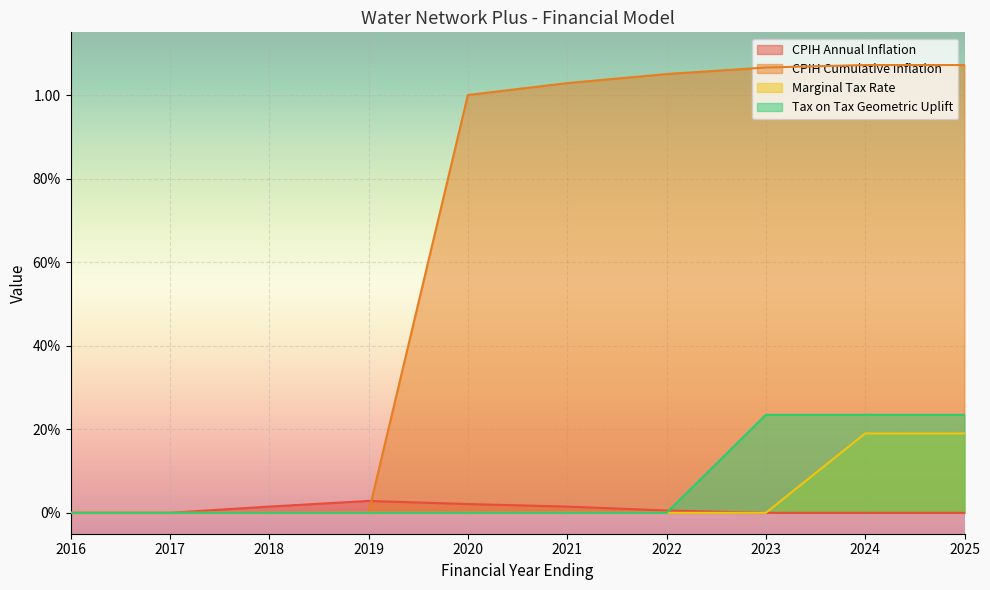

Which series has the largest total across all categories?

CPIH Cumulative Inflation